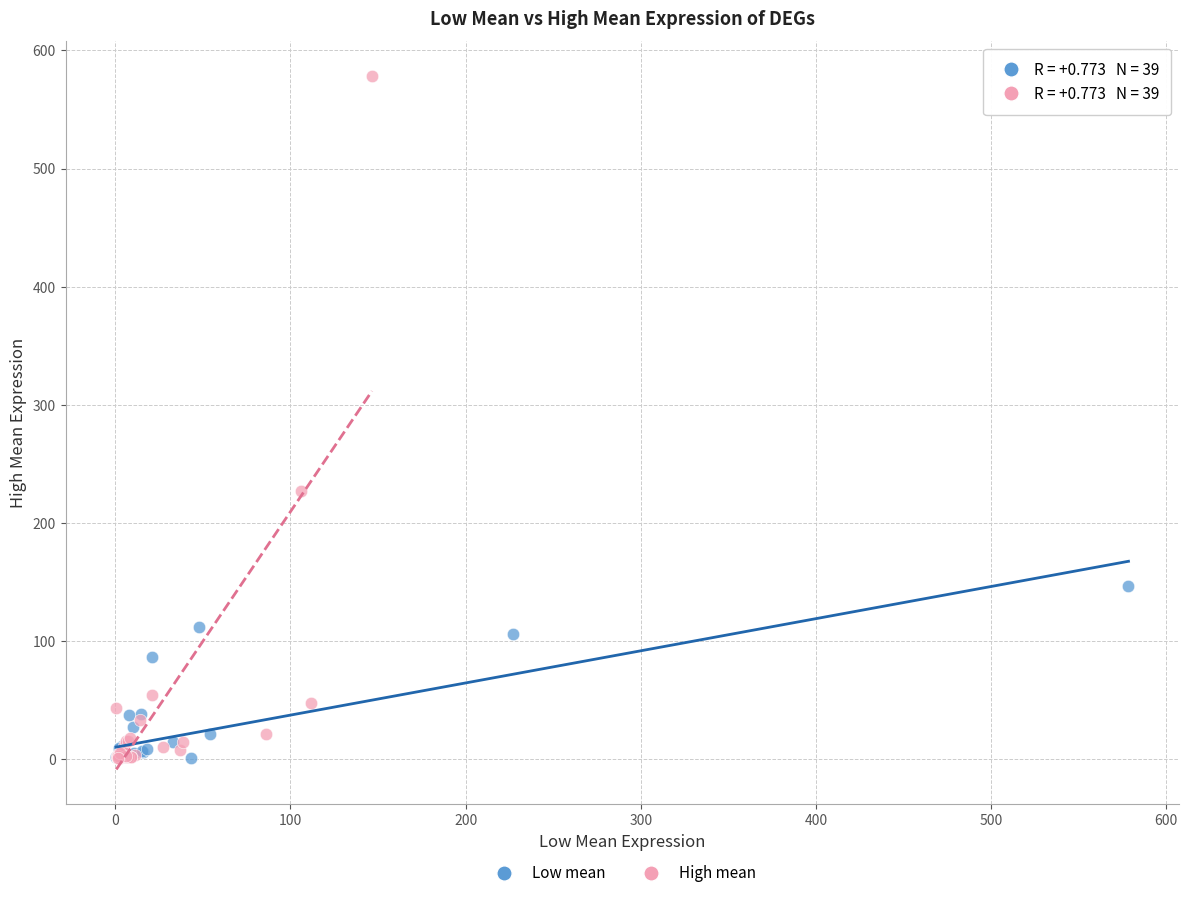

Which series reaches the maximum Y coordinate?

High mean